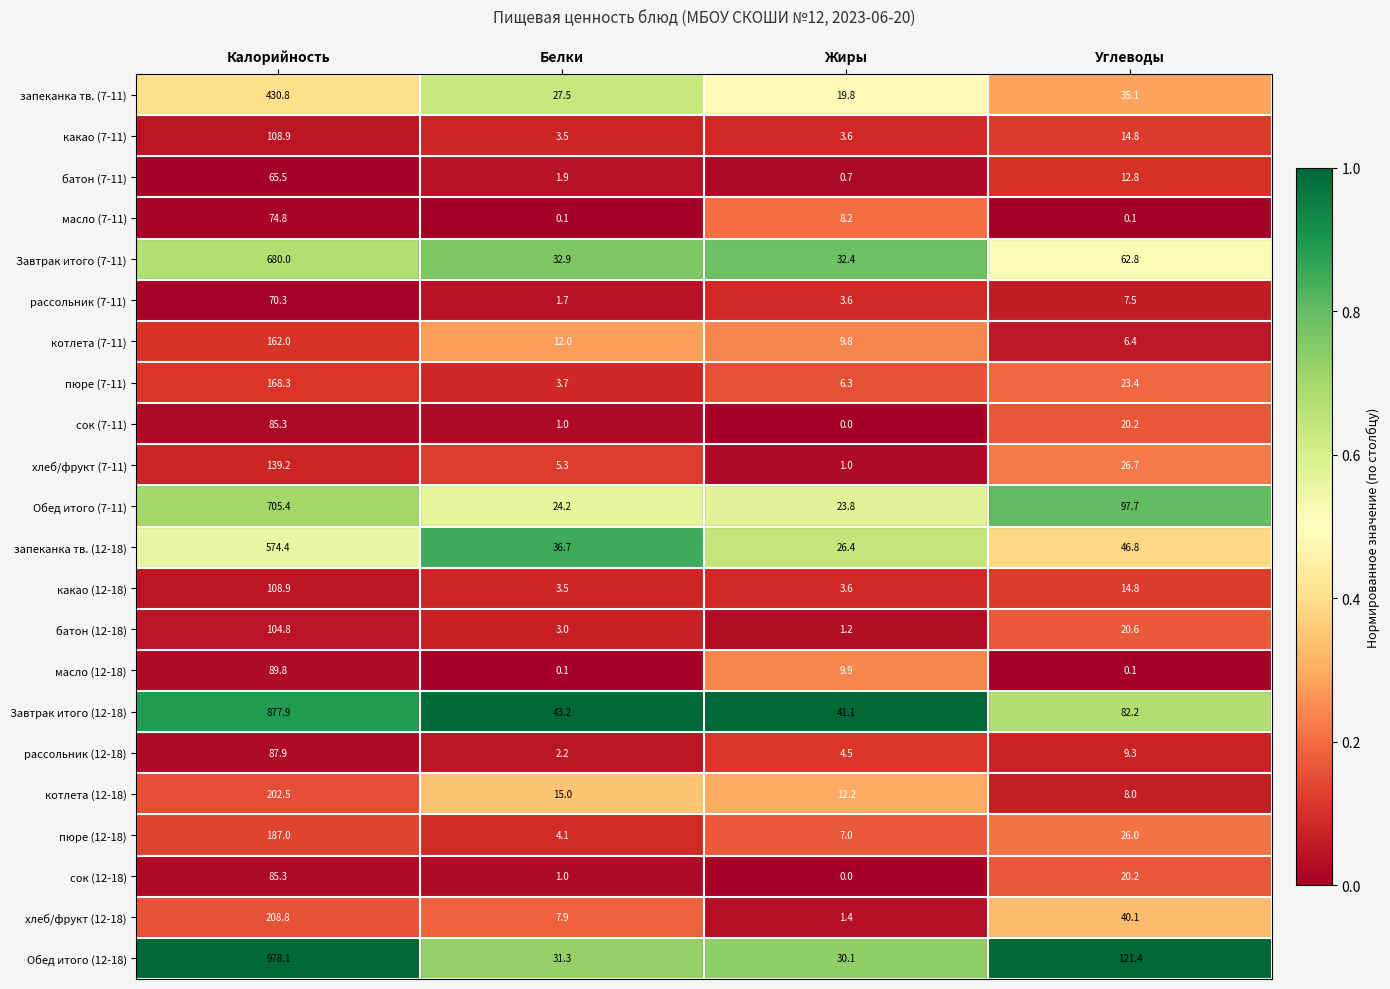

True or false: Обед итого (7-11) has a value of 36.3 at Жиры.

False